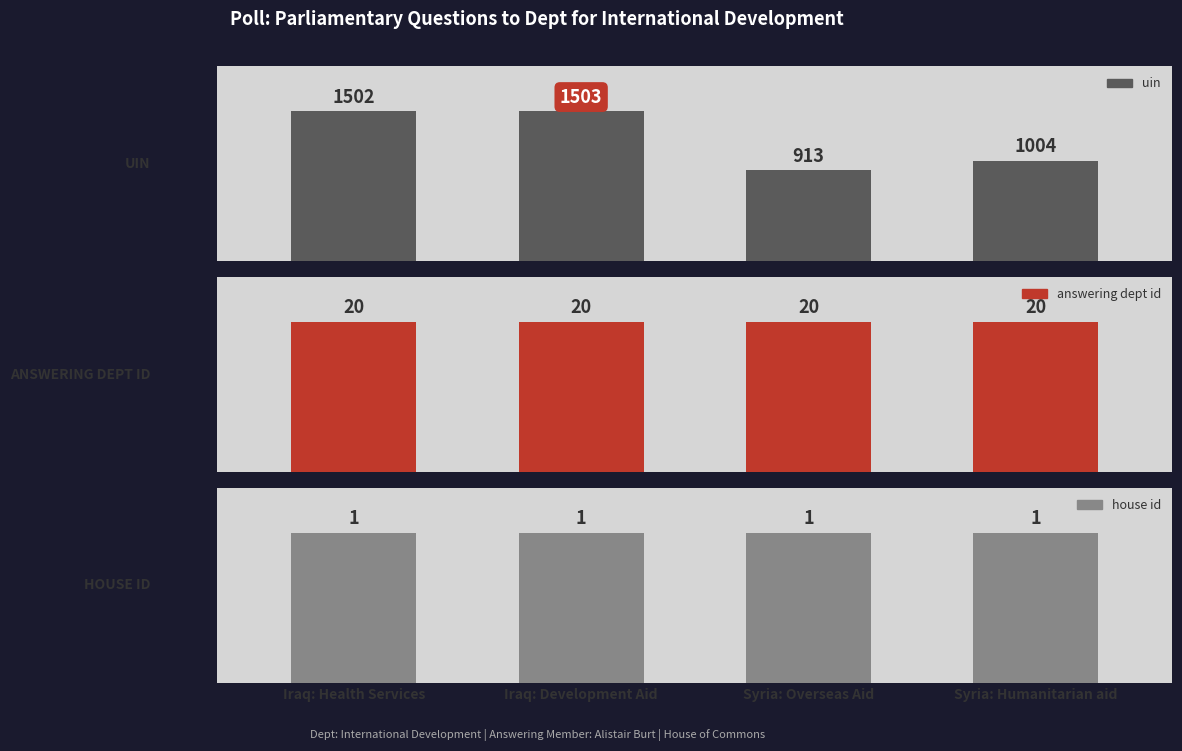

What is the label of the 4th bar from the left?

Syria: Humanitarian aid